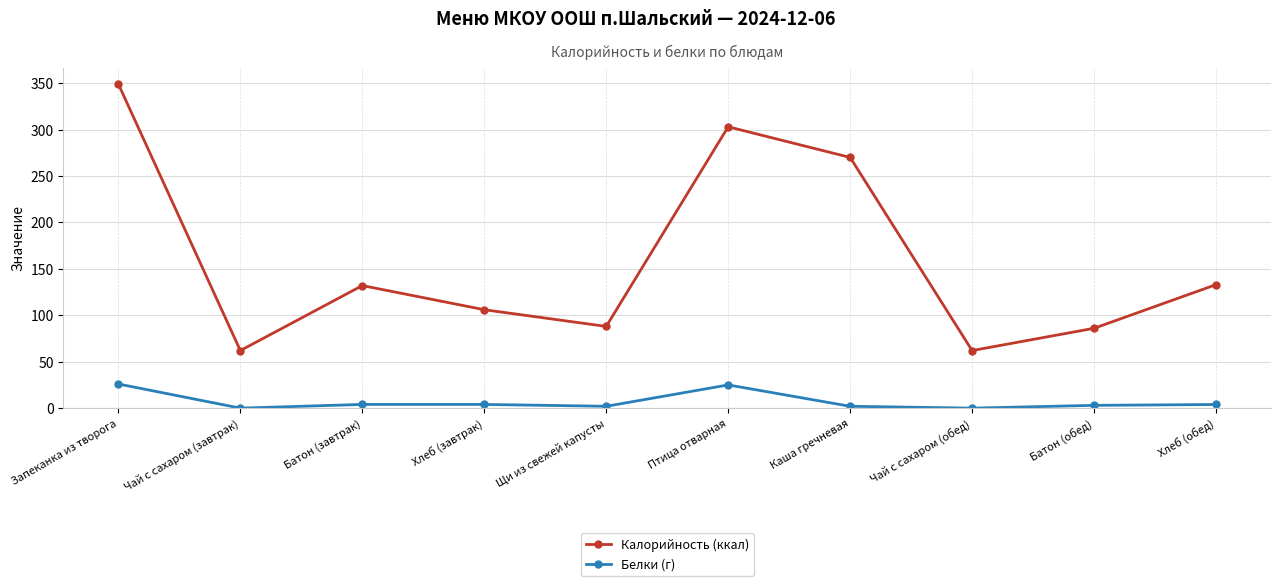

Which category has the highest value in the Калорийность (ккал) series?

Запеканка из творога